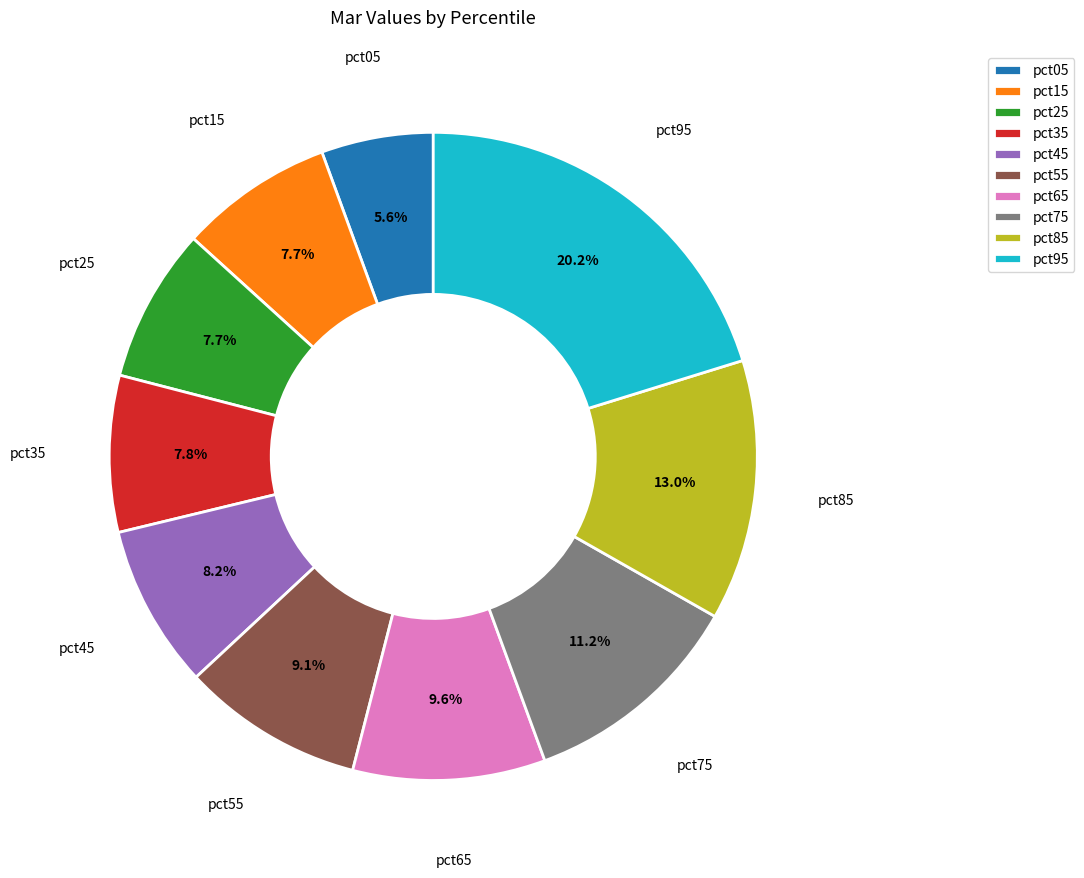

To the nearest percent, what is the average slice percentage?

10%